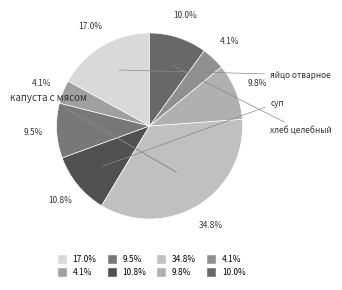

How many segments does this pie chart have?

8